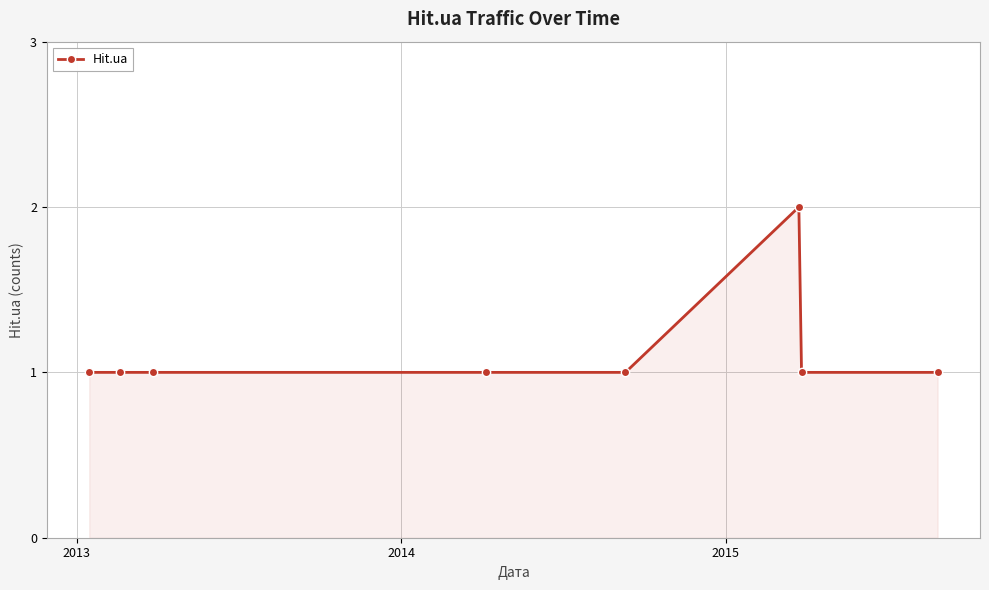

What is the sum of all values?

9